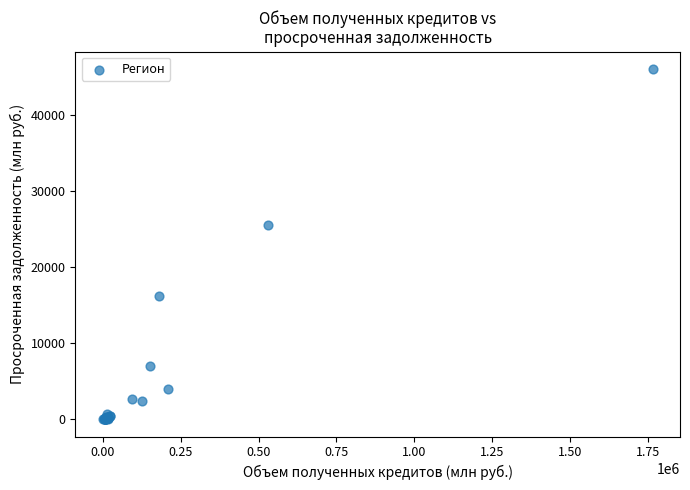

What Y value in the scatter plot is closest to 23049?

25502